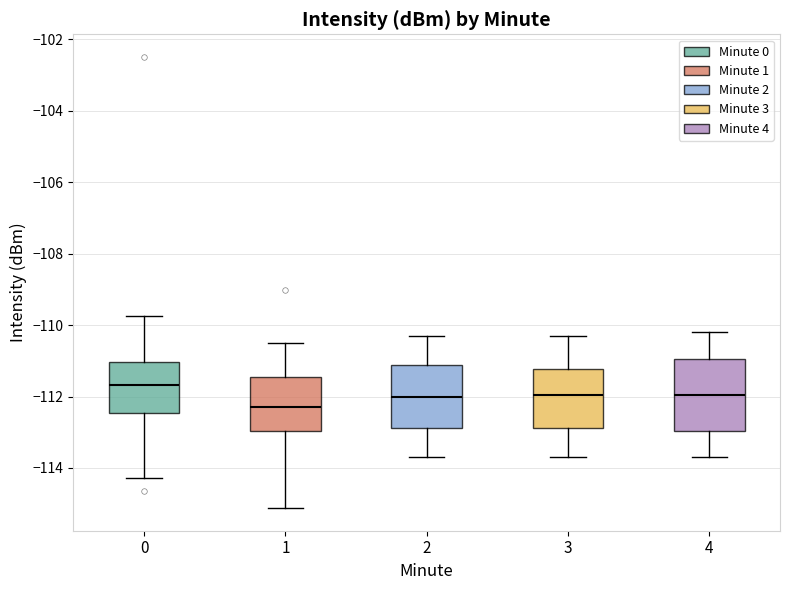

Reading left to right, read every box against the y-axis: the position of its median line, the range the box covers, and the ends of its whiskers. The values are not printed on the chart, so give them approximately, as read against the axis.

0: median -111.6, box -112.4 to -111.0, whiskers -114.2 to -109.8
1: median -112.2, box -113.0 to -111.4, whiskers -115.2 to -110.4
2: median -112.0, box -112.8 to -111.2, whiskers -113.6 to -110.2
3: median -112.0, box -112.8 to -111.2, whiskers -113.6 to -110.2
4: median -112.0, box -113.0 to -111.0, whiskers -113.6 to -110.2